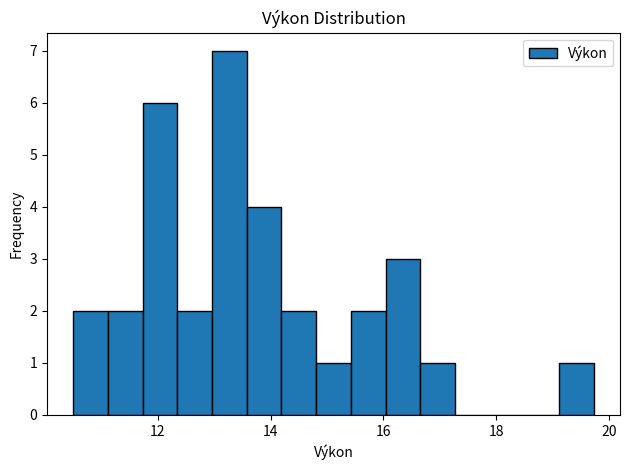

Around what value on the x-axis is the tallest bar? Give the approximate position of its centre, as read against the axis.

13.2